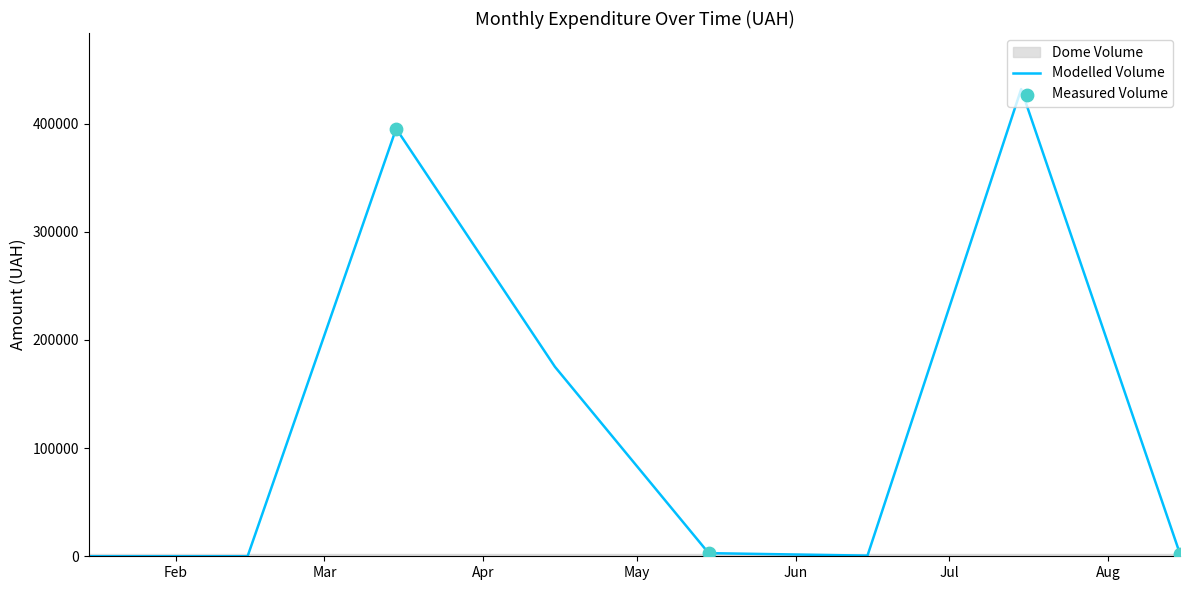

Which has a higher value, 36 or 5?

5